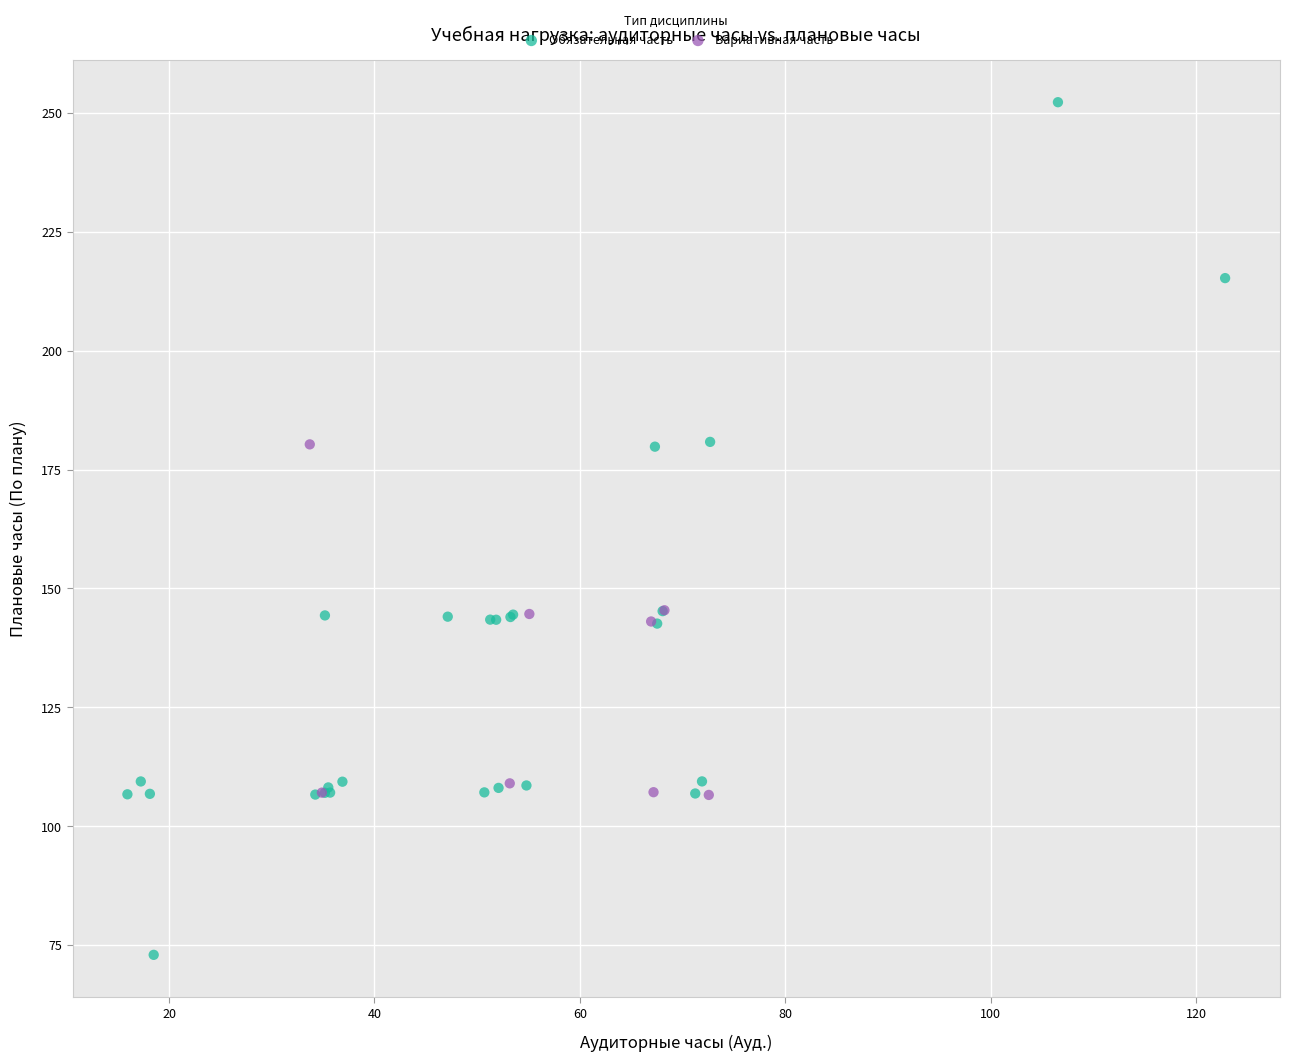

Which series contains the highest Y value?

Обязательная часть